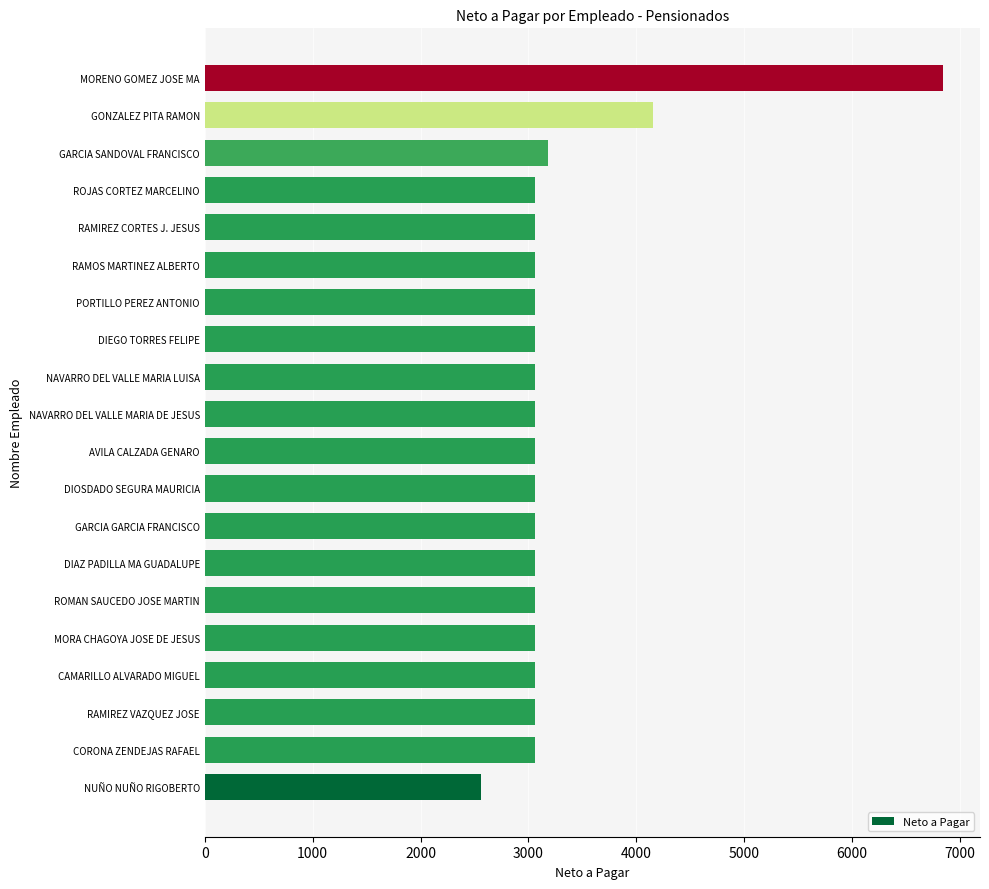

Count the number of values greater than 3064.

19